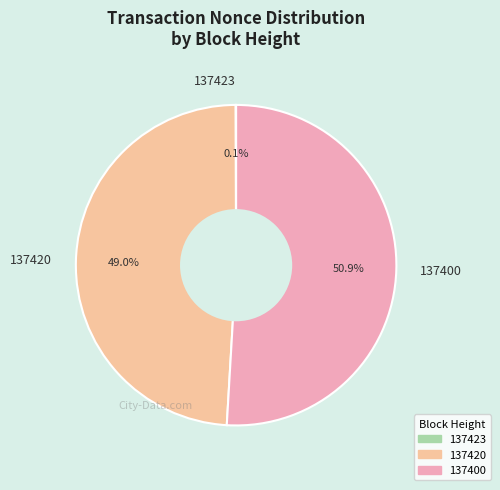

The 137420 slice represents 37% of the pie. True or false?

False